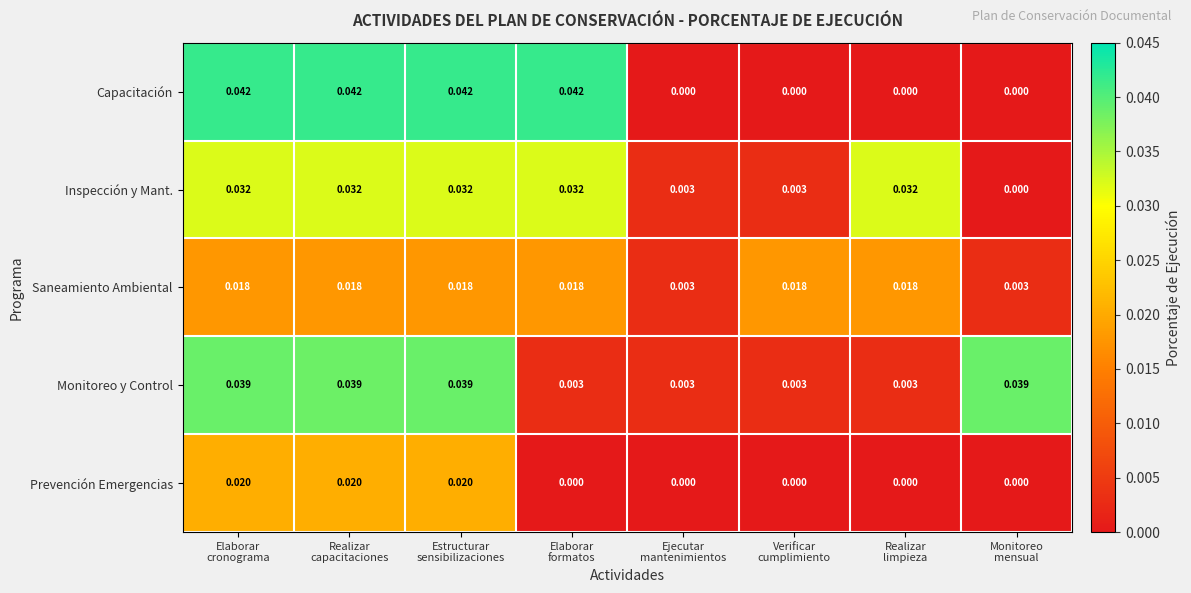

Which series has the widest spread of values?

Capacitación